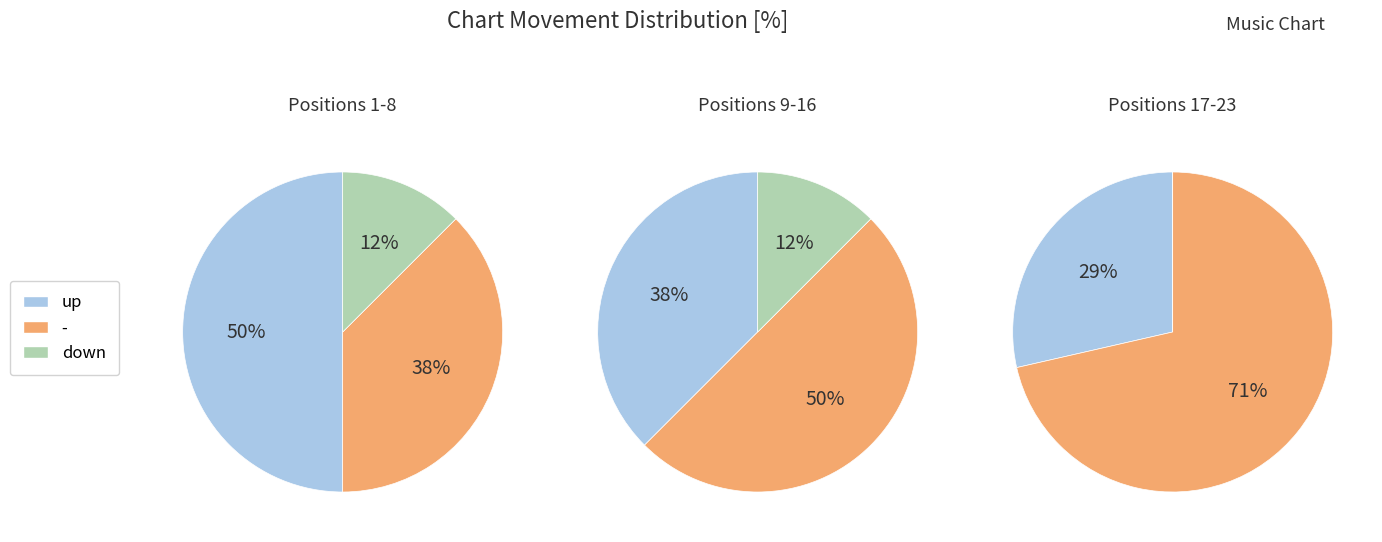

How many slices are in this pie chart?

3